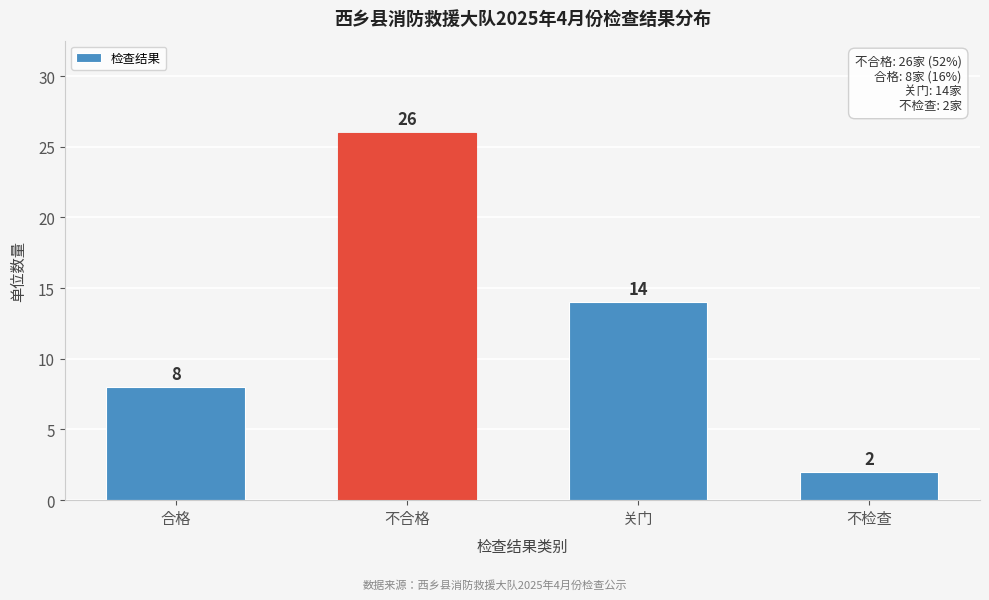

Reading right to left, transcribe all the data shown in this chart.

2	14	26	8